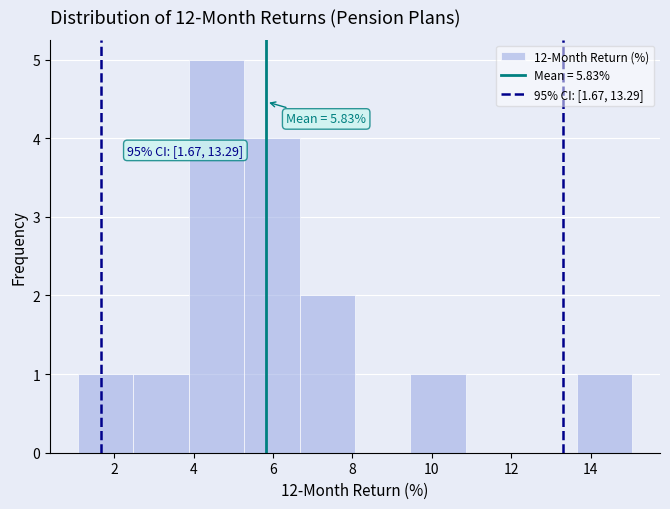

Which range on the x-axis has the tallest bar?

3.8 to 5.2